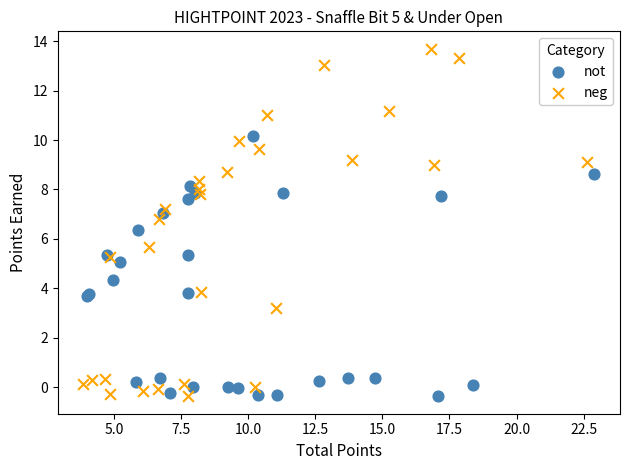

Which series has the largest Y range (max minus min)?

neg